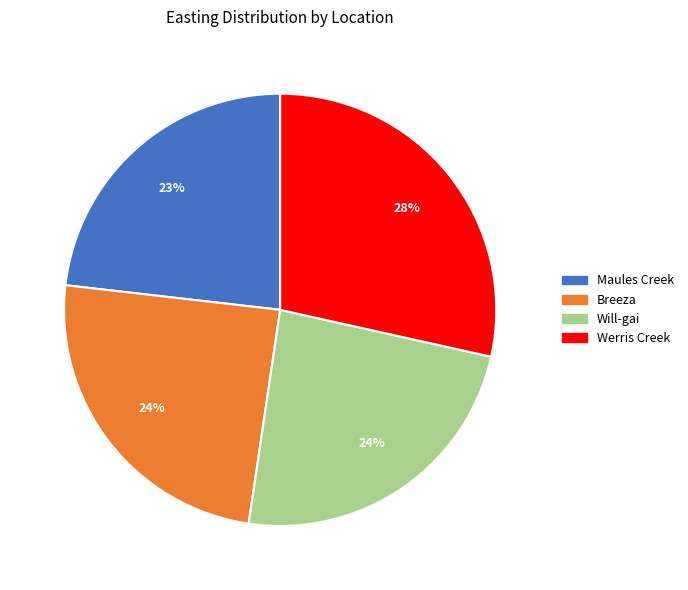

Approximately how many times larger is the value at Will-gai compared to Maules Creek?

1.0